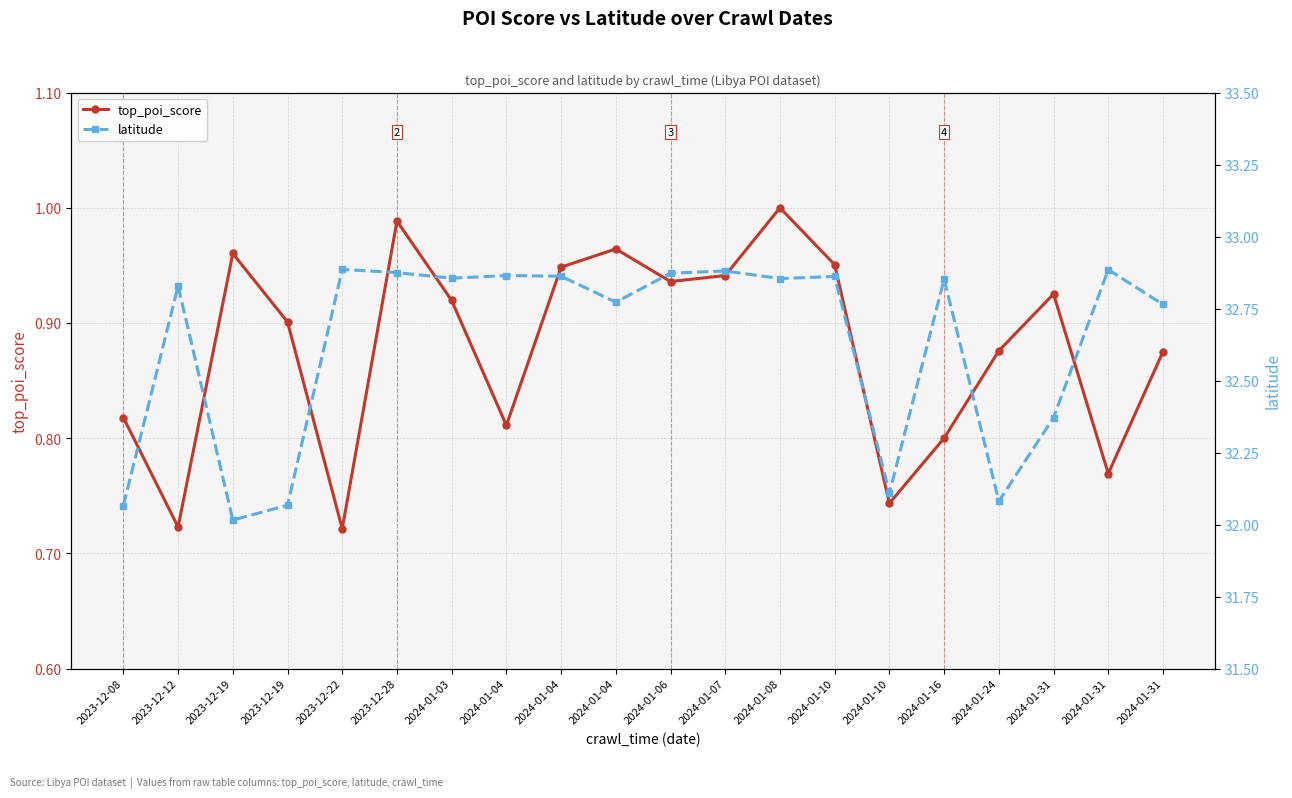

What are all the series names shown in the legend?

top_poi_score, latitude